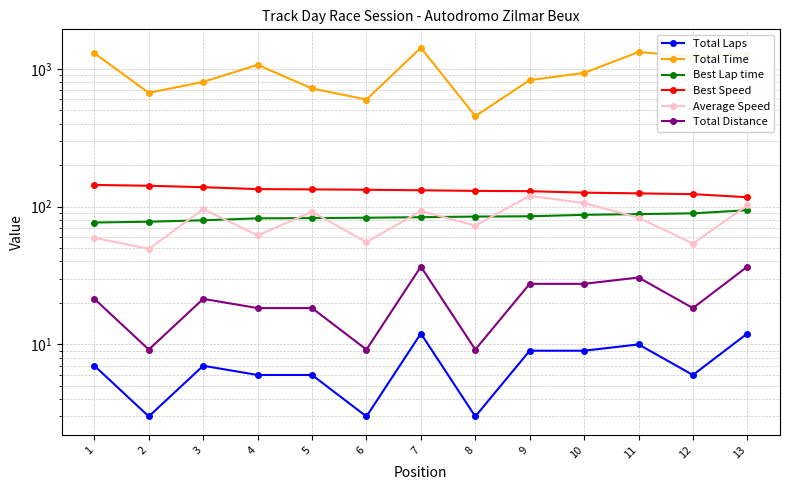

What are all the series names shown in the legend?

Total Laps, Total Time, Best Lap time, Best Speed, Average Speed, Total Distance